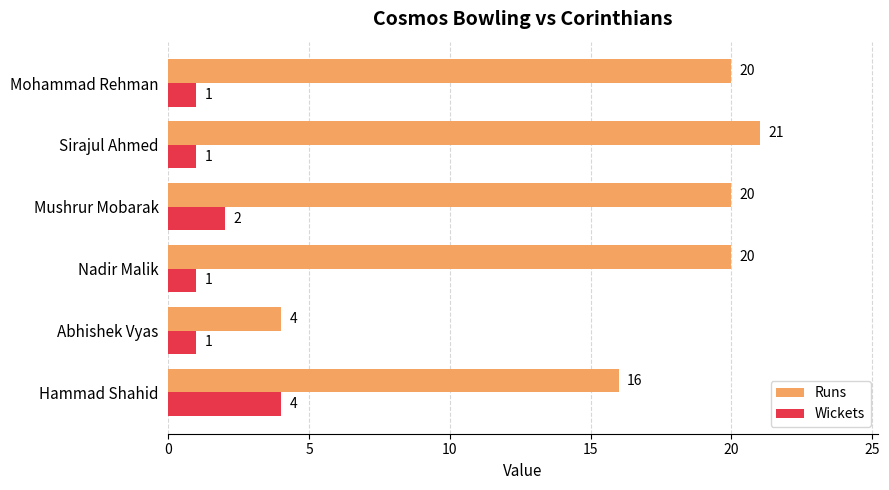

What is the sum of the Wickets values at Mushrur Mobarak and Sirajul Ahmed?

3